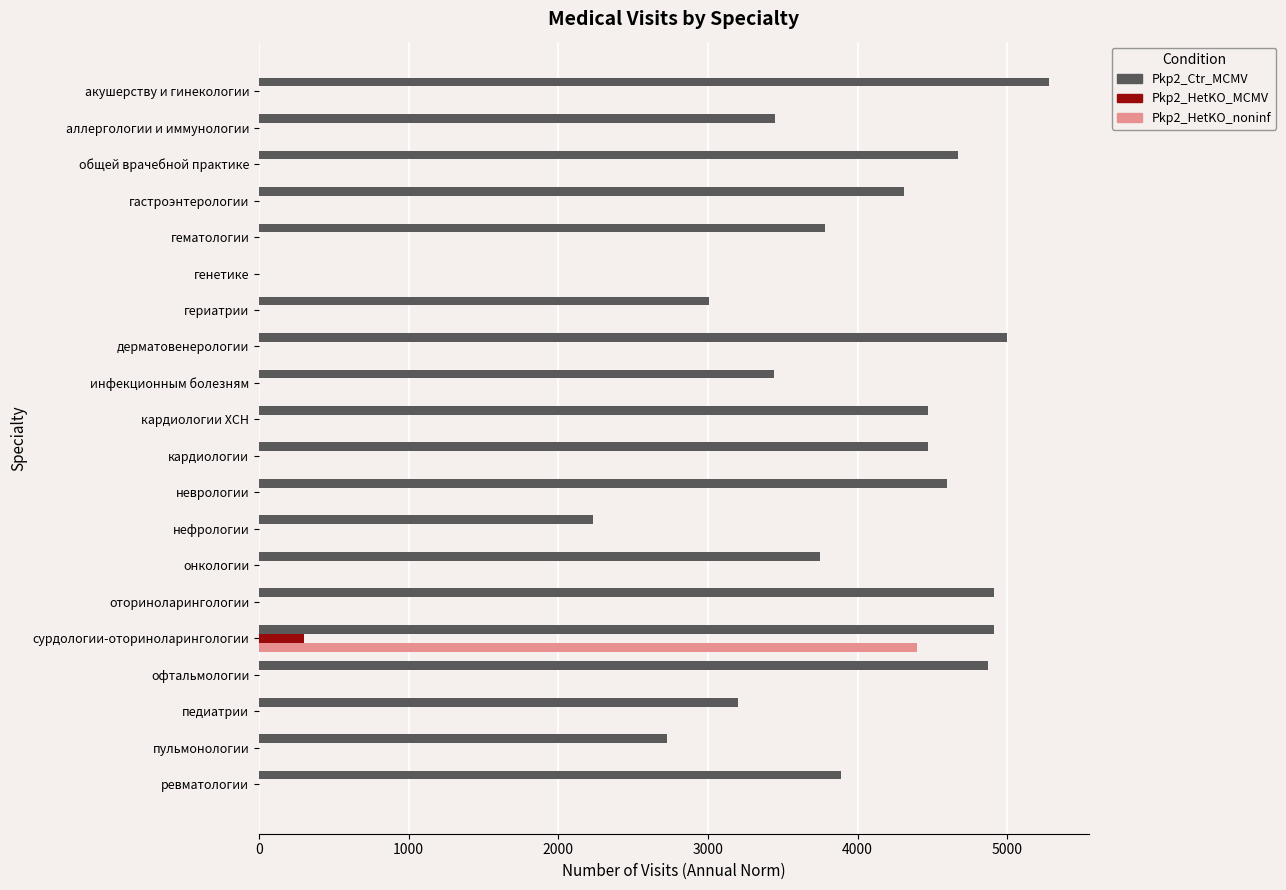

Which category has the highest value in the Pkp2_Ctr_MCMV series?

акушерству и гинекологии